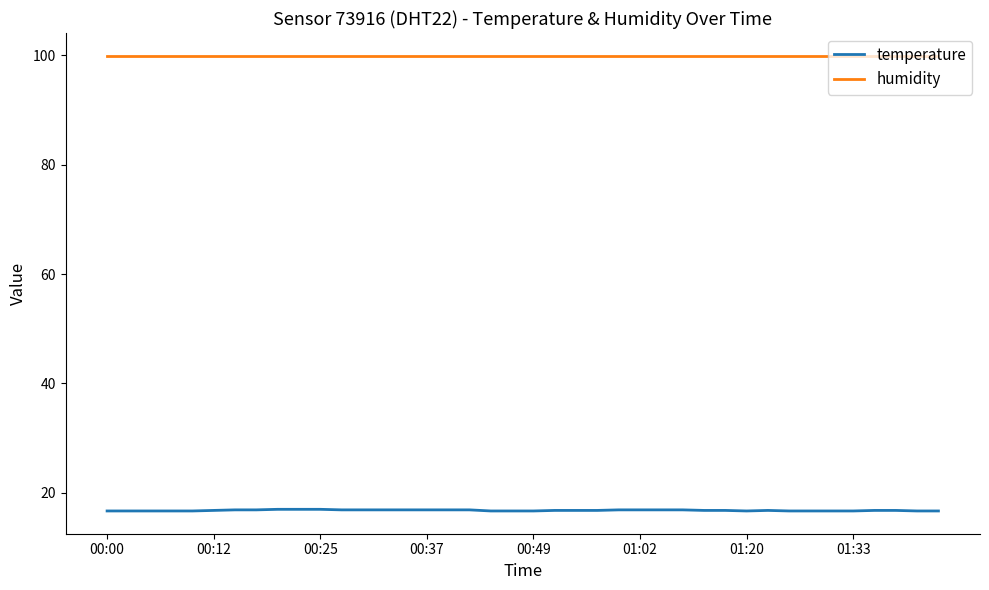

True or false: humidity and temperature cross at least once.

False